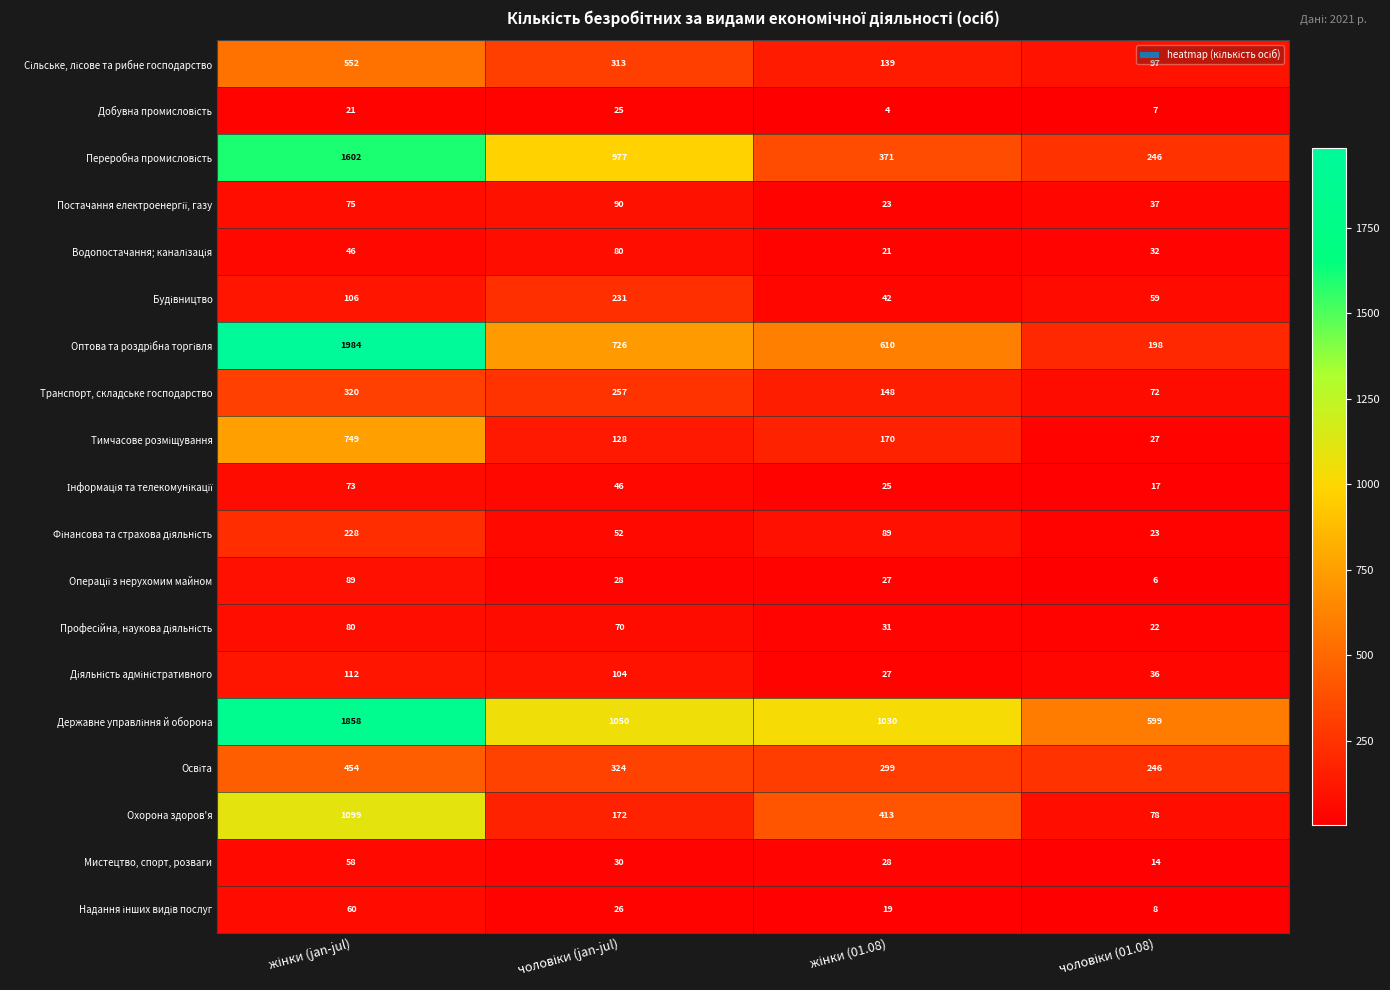

At how many categories does at least one series exceed 623?

3